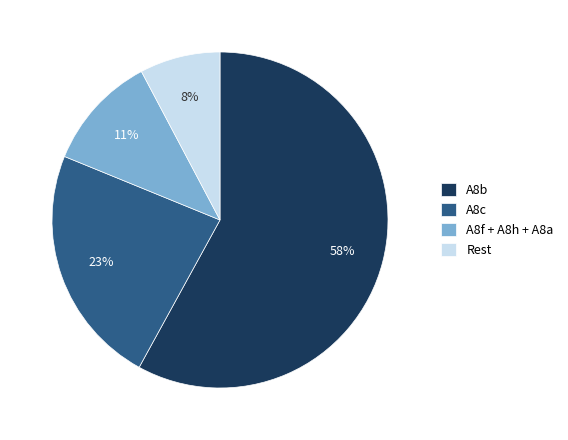

How many segments does this pie chart have?

4